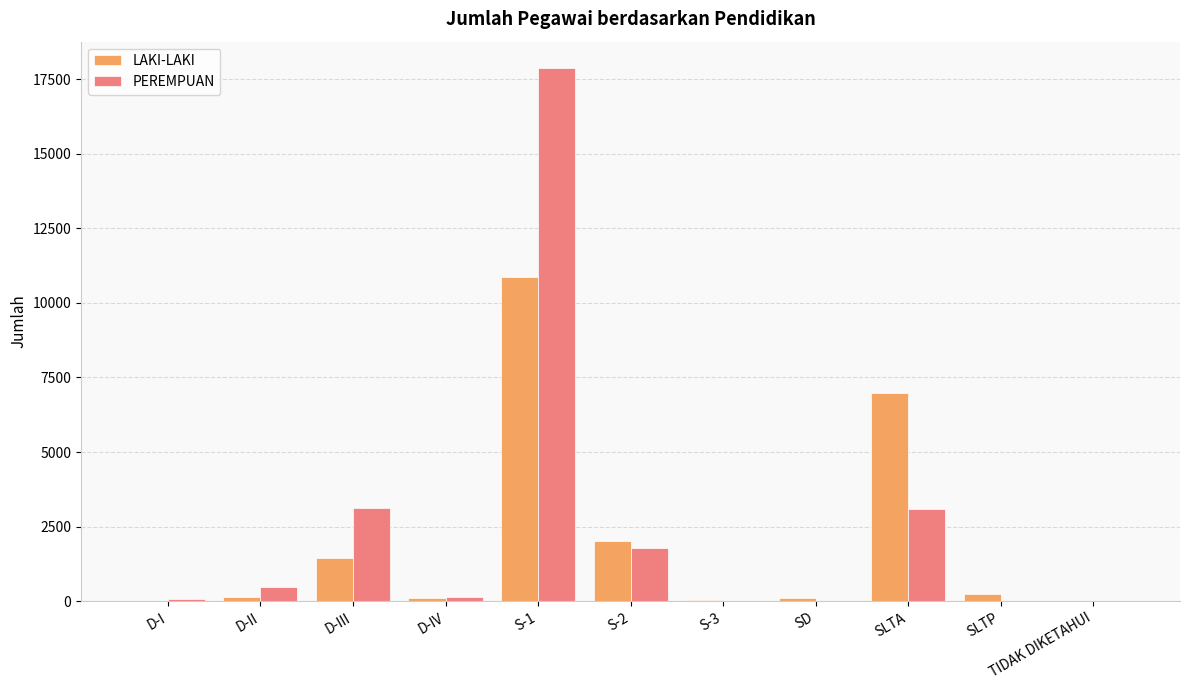

At which category is the sum across all series the highest?

S-1